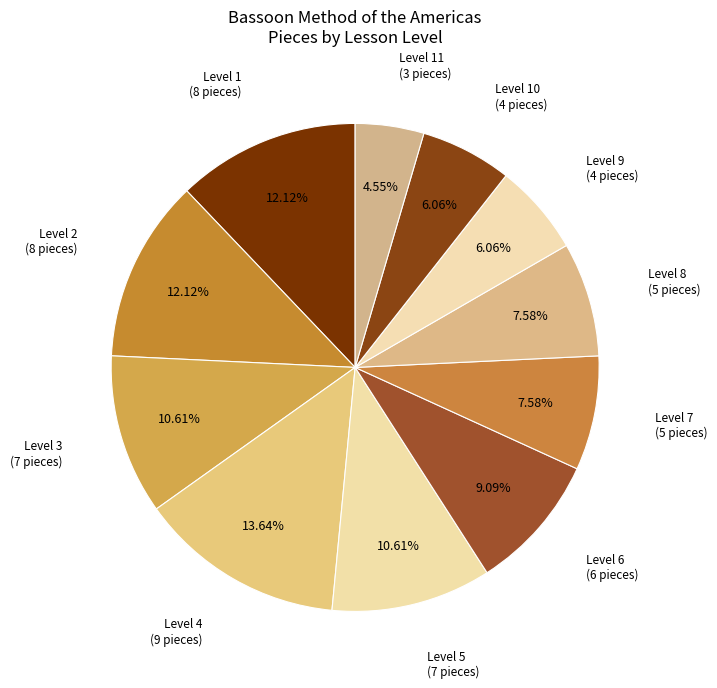

How much of the chart is everything except Level 1?

87.9%